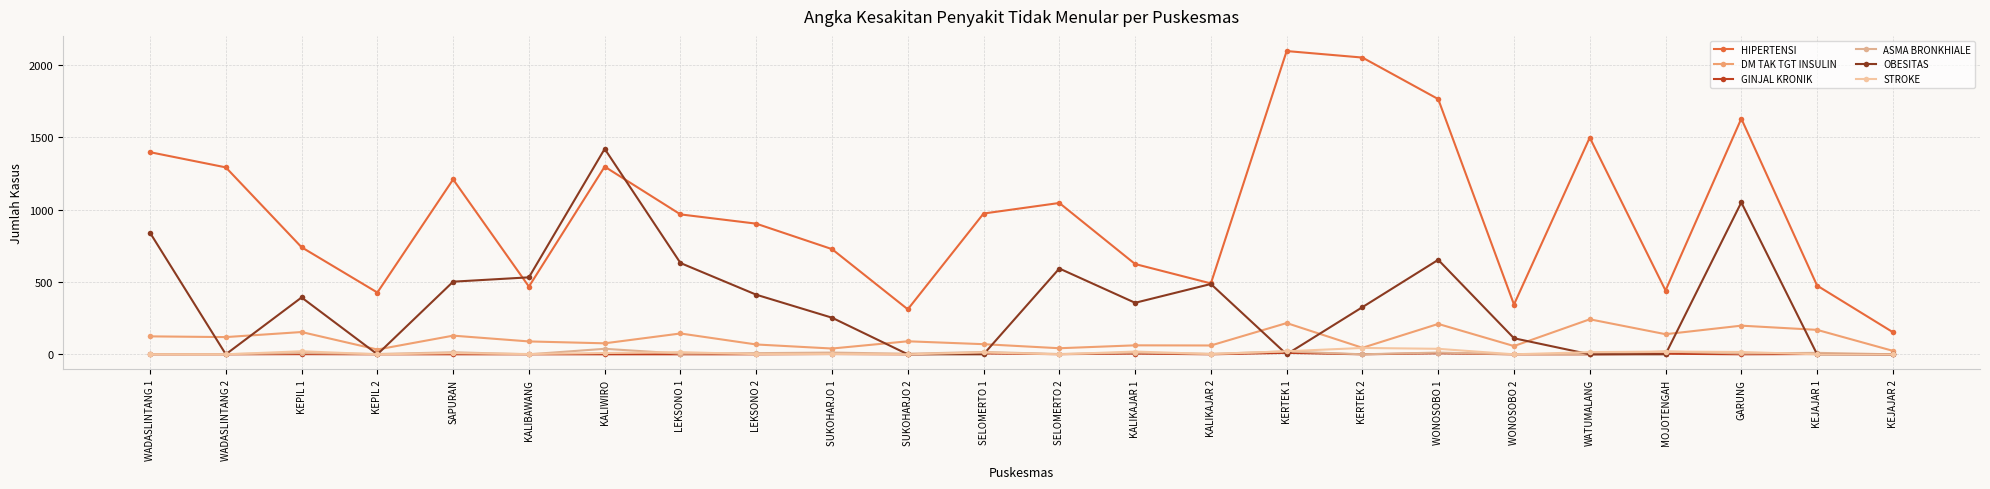

At which category is the sum across all series the highest?

GARUNG